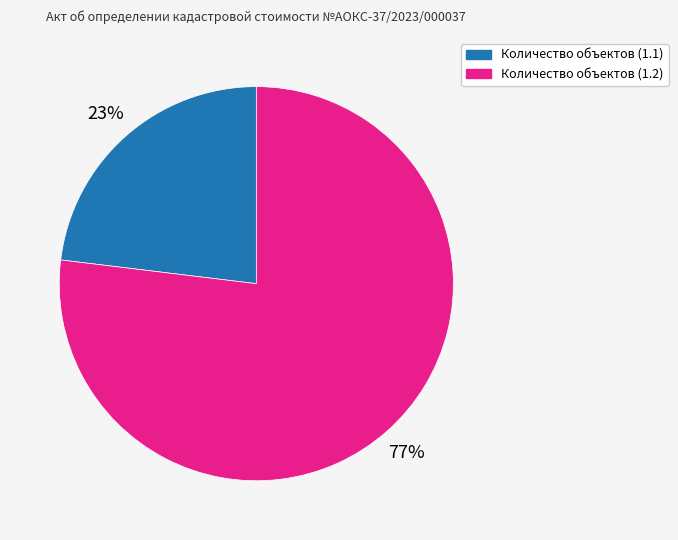

Which category has the biggest portion of the pie?

Количество объектов (1.2)